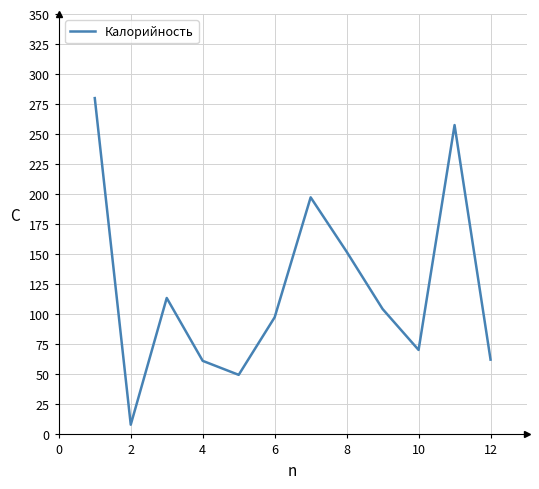

What is the difference between the maximum and minimum values?

271.9